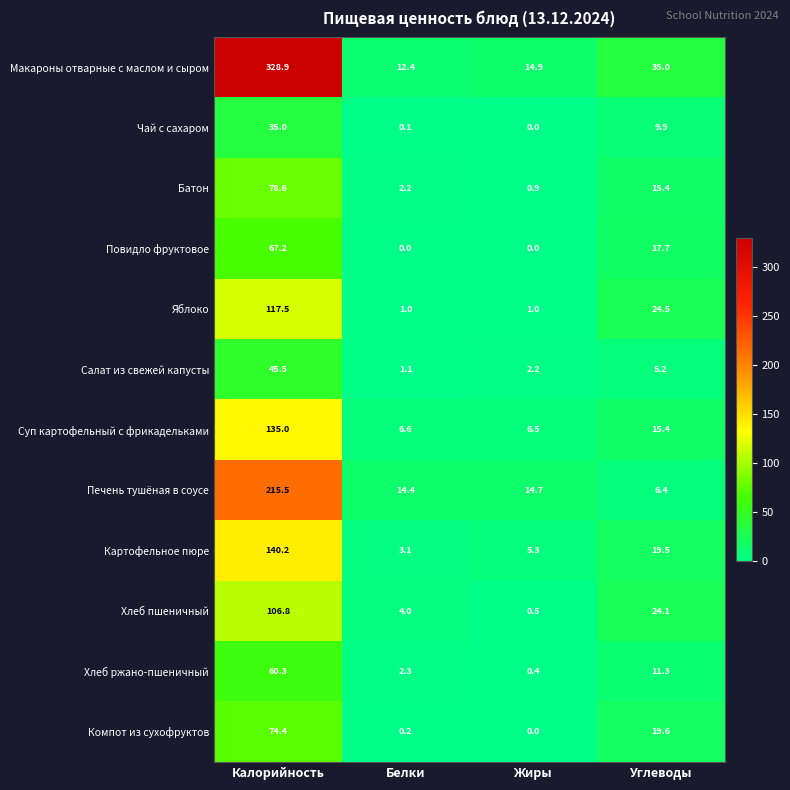

What is the average value of the Хлеб пшеничный series?

33.9